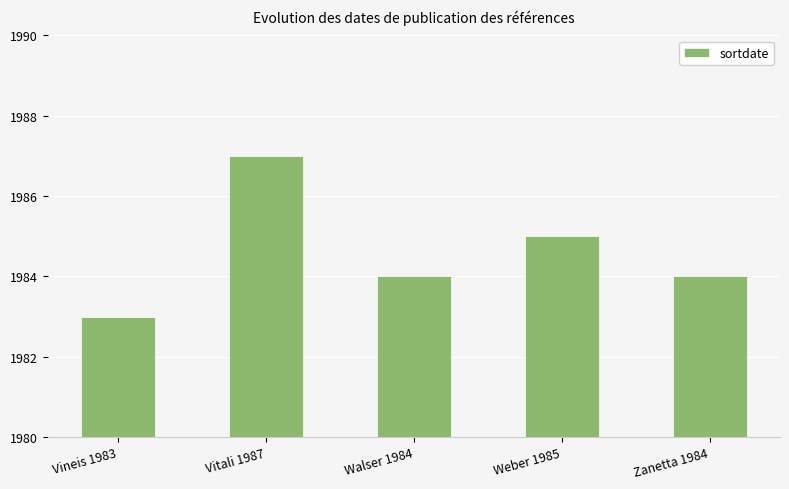

Reading right to left, list all the values displayed in this chart.

Zanetta 1984=1984	Weber 1985=1985	Walser 1984=1984	Vitali 1987=1987	Vineis 1983=1983